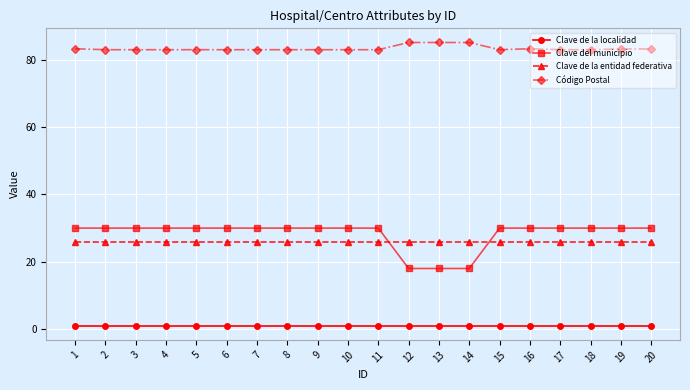

True or false: Código Postal and Clave de la entidad federativa cross at least once.

False